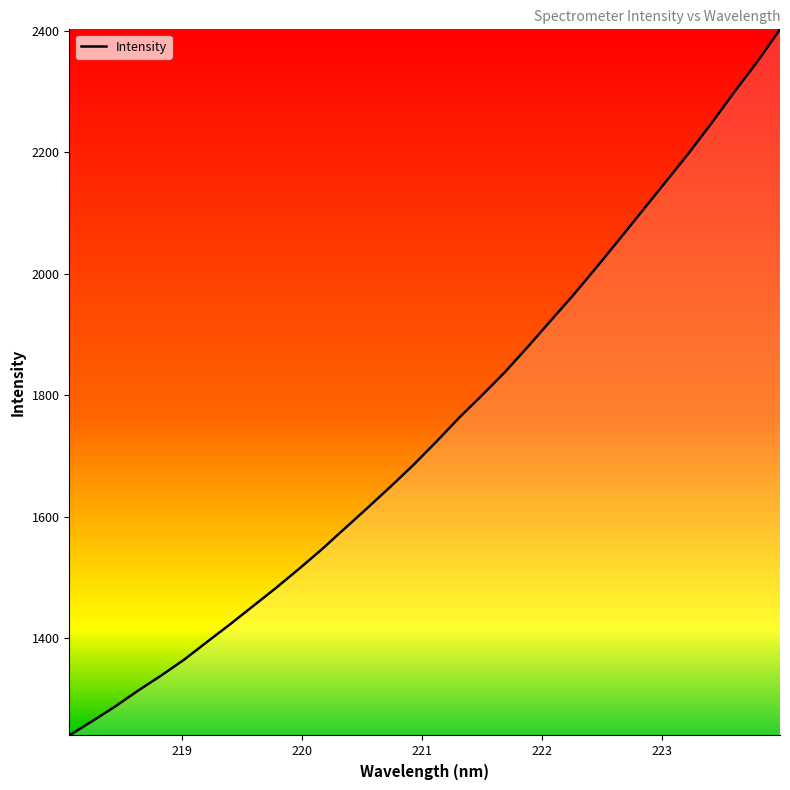

What is the maximum value shown in the chart?

2402.1